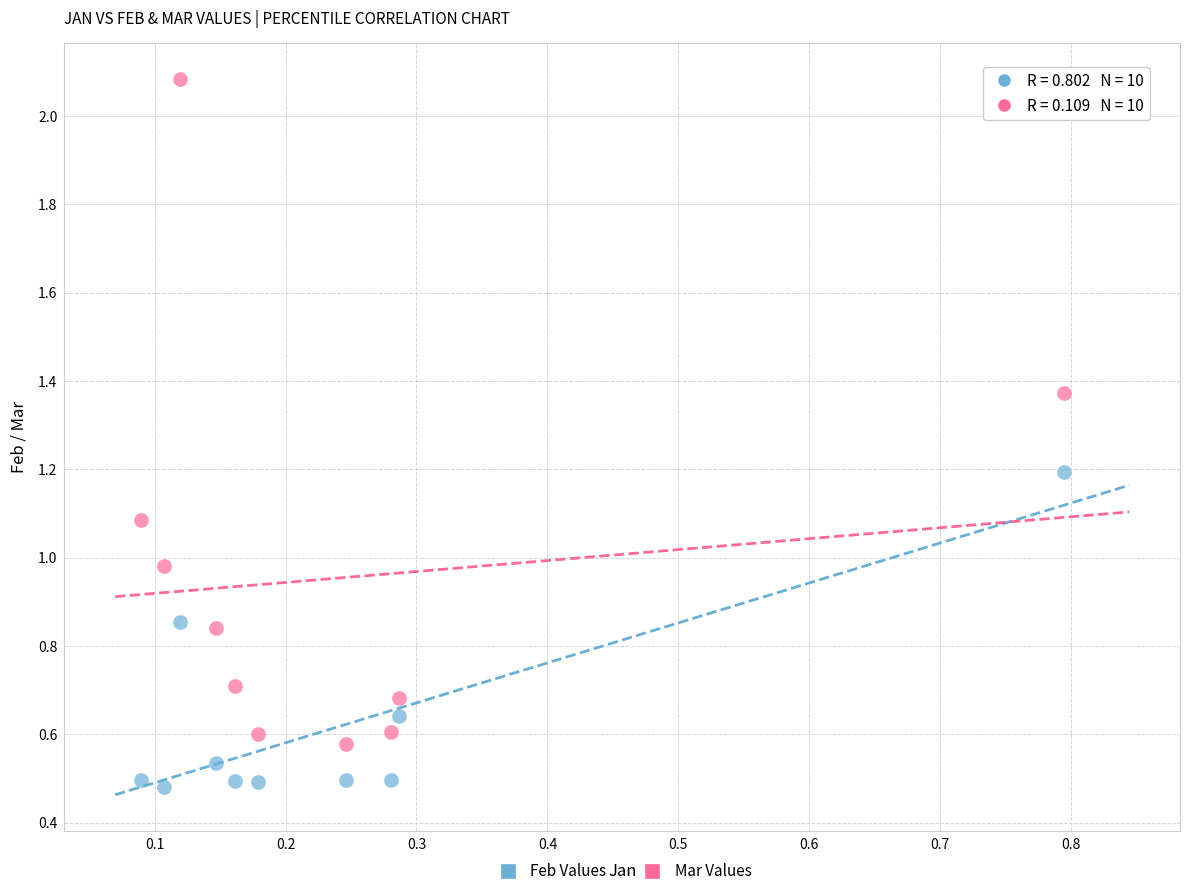

Which series reaches the maximum Y coordinate?

Mar Values